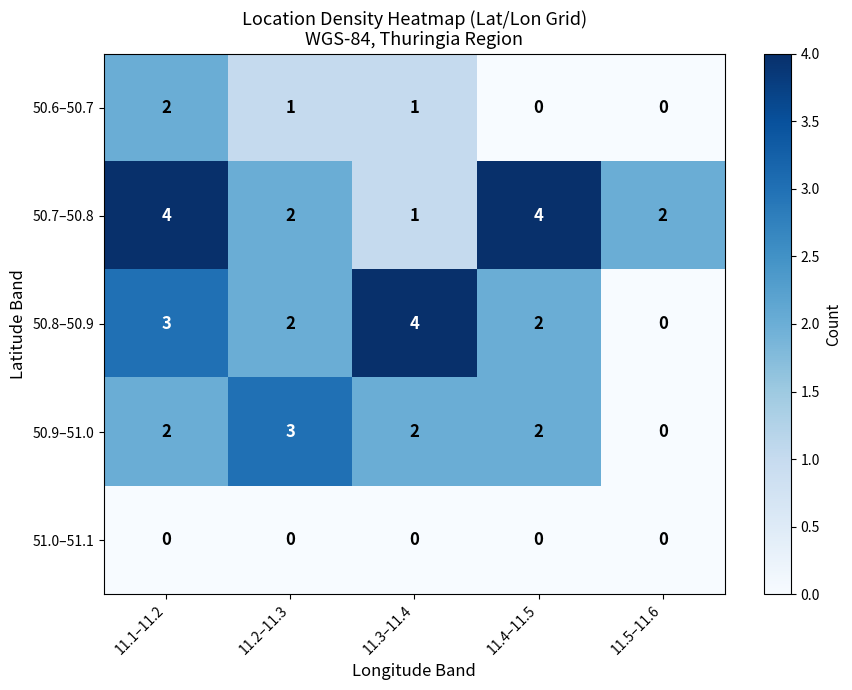

What is the sum of all 50.9–51.0 values?

9